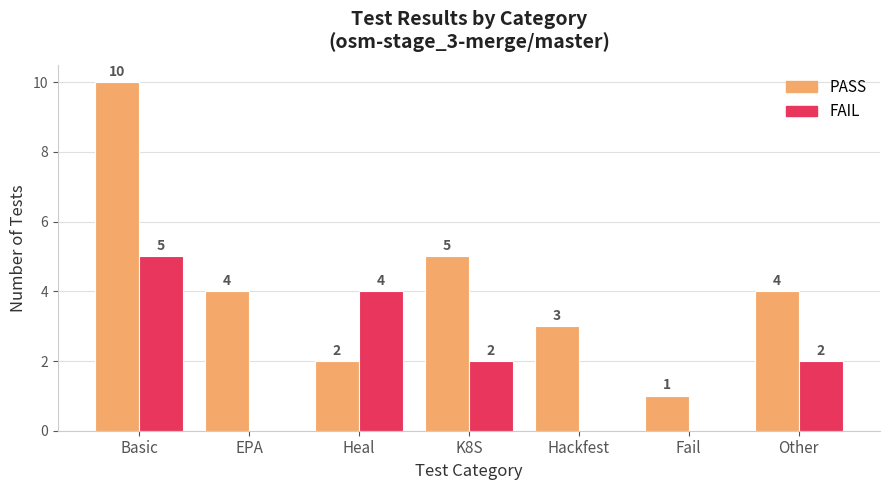

Which series changed the most between EPA and K8S?

FAIL